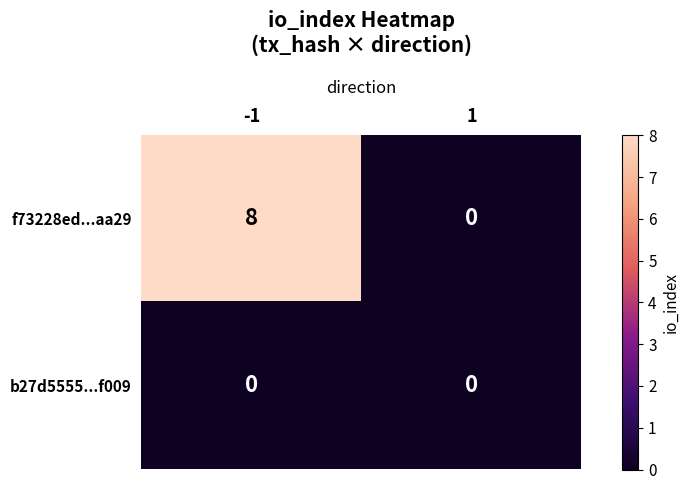

List the series in order of their overall mean, lowest first.

b27d5555...f009, f73228ed...aa29